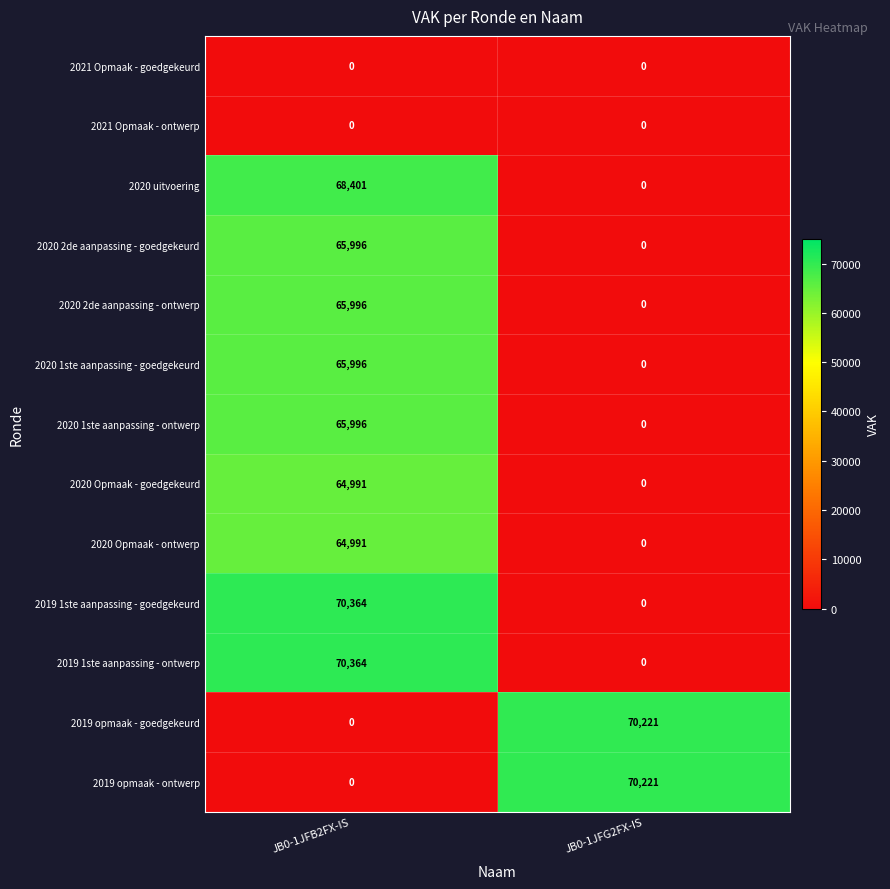

At which category is the sum across all series the highest?

JB0-1JFB2FX-IS